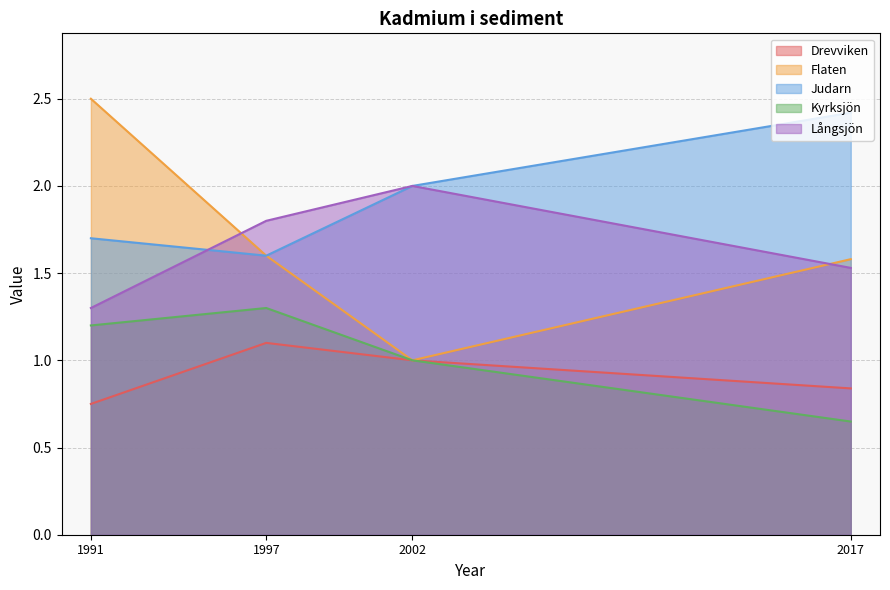

Does the chart display data point markers on the line(s)?

No